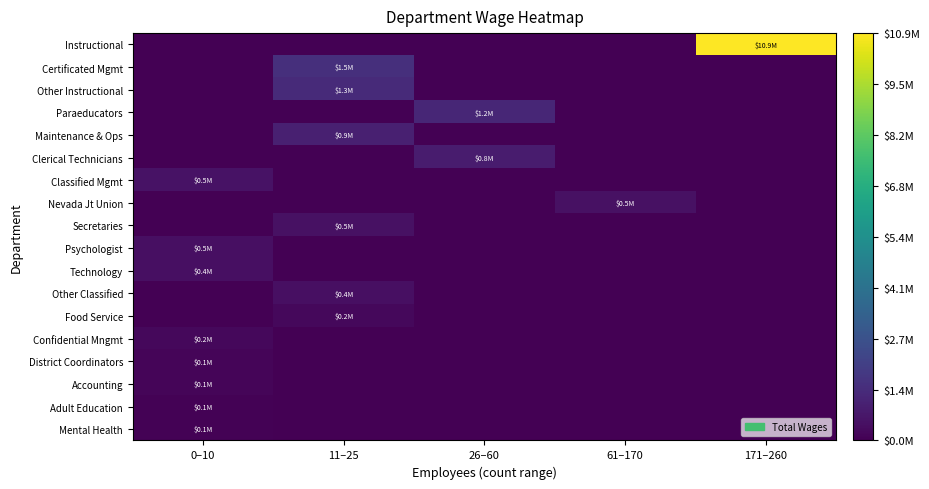

Reading left to right, list all the values displayed in this chart.

Instructional: 0–10=0	11–25=0	26–60=0	61–170=0	171–260=10880162
Certificated Mgmt: 0–10=0	11–25=1467521	26–60=0	61–170=0	171–260=0
Other Instructional: 0–10=0	11–25=1316741	26–60=0	61–170=0	171–260=0
Paraeducators: 0–10=0	11–25=0	26–60=1179222	61–170=0	171–260=0
Maintenance & Ops: 0–10=0	11–25=943891	26–60=0	61–170=0	171–260=0
Clerical Technicians: 0–10=0	11–25=0	26–60=828086	61–170=0	171–260=0
Classified Mgmt: 0–10=521092	11–25=0	26–60=0	61–170=0	171–260=0
Nevada Jt Union: 0–10=0	11–25=0	26–60=0	61–170=493008	171–260=0
Secretaries: 0–10=0	11–25=485565	26–60=0	61–170=0	171–260=0
Psychologist: 0–10=457162	11–25=0	26–60=0	61–170=0	171–260=0
Technology: 0–10=448664	11–25=0	26–60=0	61–170=0	171–260=0
Other Classified: 0–10=0	11–25=435480	26–60=0	61–170=0	171–260=0
Food Service: 0–10=0	11–25=243550	26–60=0	61–170=0	171–260=0
Confidential Mngmt: 0–10=214121	11–25=0	26–60=0	61–170=0	171–260=0
District Coordinators: 0–10=146147	11–25=0	26–60=0	61–170=0	171–260=0
Accounting: 0–10=144189	11–25=0	26–60=0	61–170=0	171–260=0
Adult Education: 0–10=78505	11–25=0	26–60=0	61–170=0	171–260=0
Mental Health: 0–10=75602	11–25=0	26–60=0	61–170=0	171–260=0